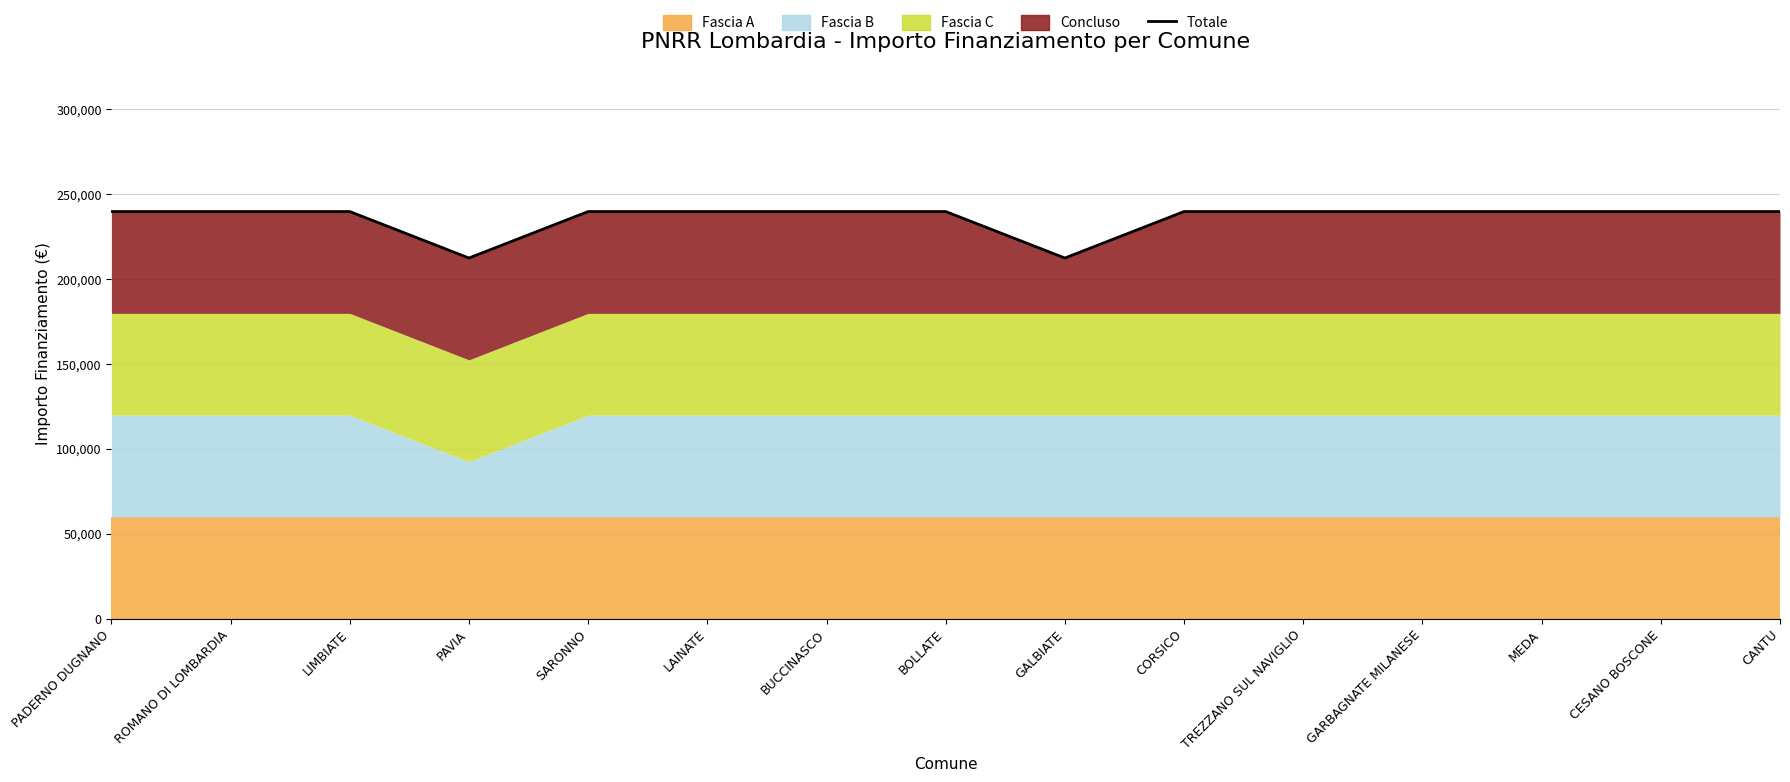

Rank the categories by value from highest to lowest.

PADERNO DUGNANO, ROMANO DI LOMBARDIA, LIMBIATE, SARONNO, LAINATE, BUCCINASCO, BOLLATE, CORSICO, TREZZANO SUL NAVIGLIO, GARBAGNATE MILANESE, MEDA, CESANO BOSCONE, CANTU, PAVIA, GALBIATE